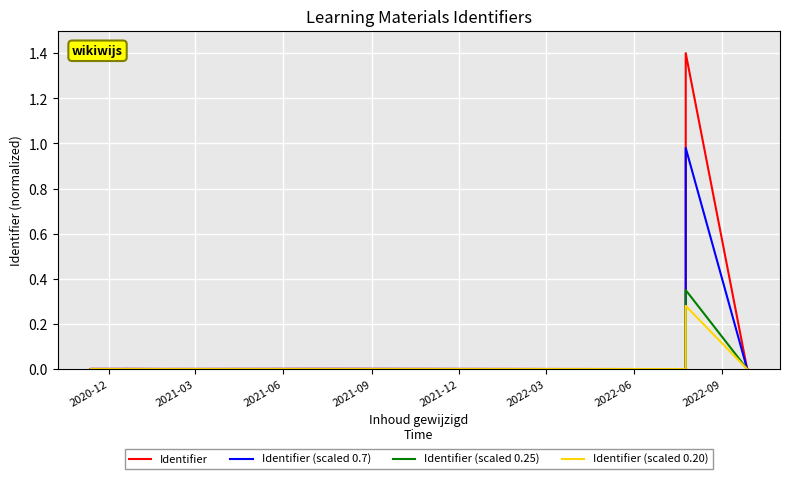

Does the chart display data point markers on the line(s)?

No